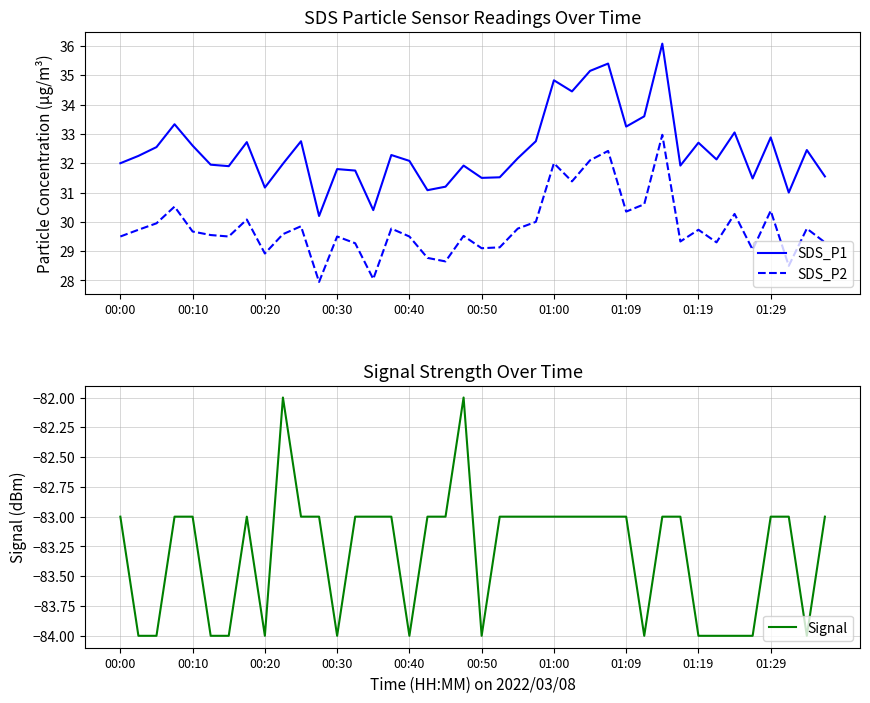

Between 13 and 25, which series saw the biggest shift?

SDS_P1